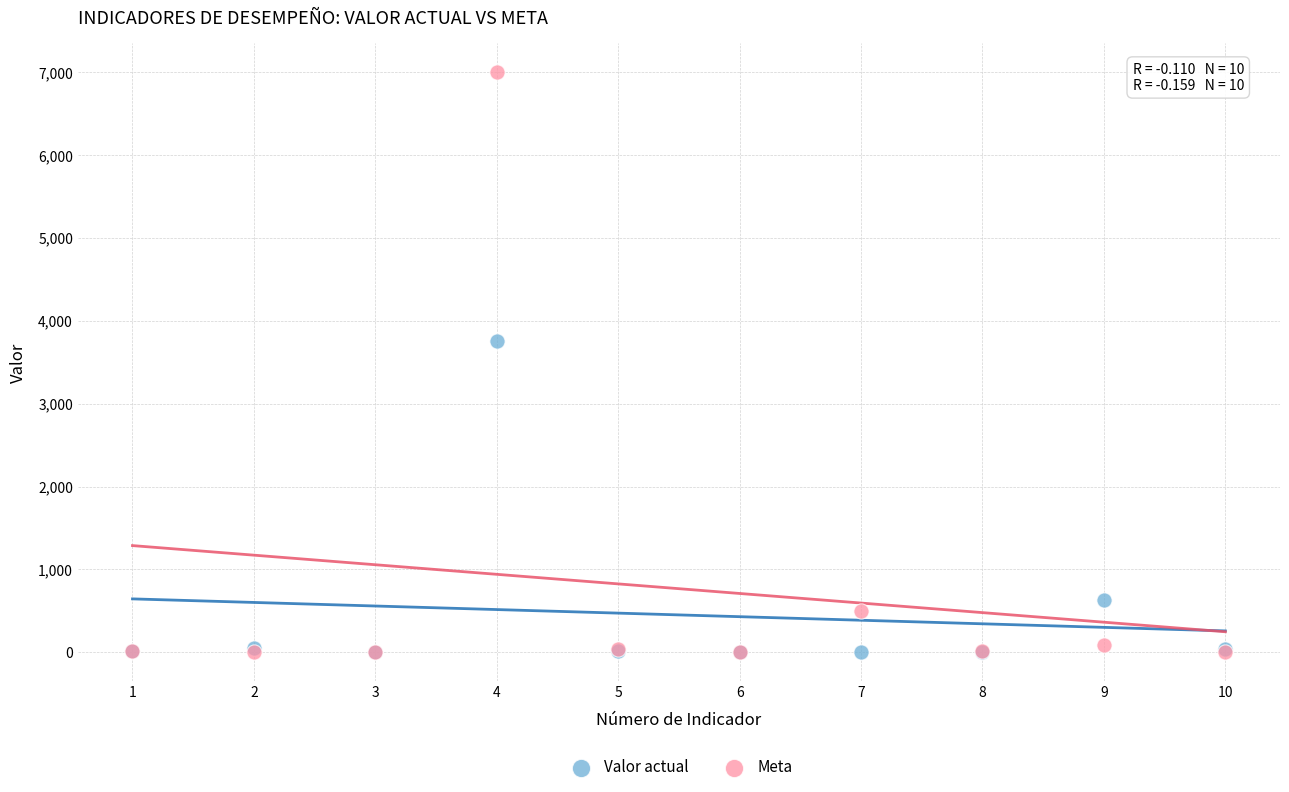

Which series has the widest spread of Y values?

Meta